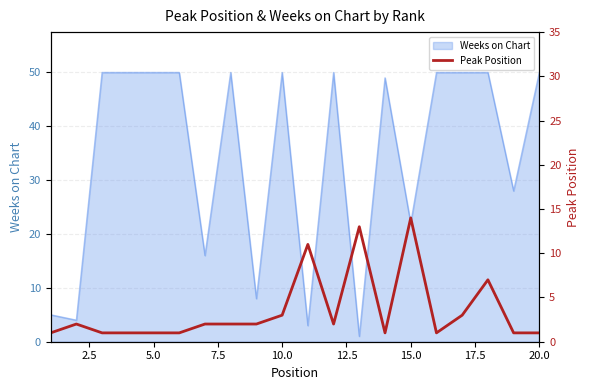

True or false: Weeks on Chart has a value of 22 at 15.0.

True